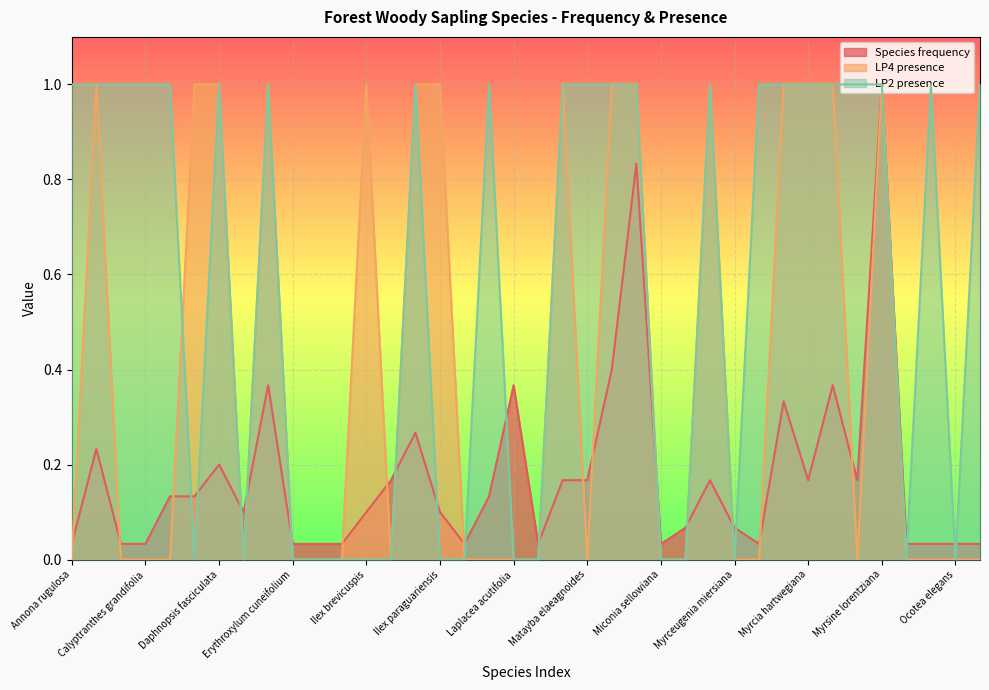

Which series ends up on top after the final intersection of Species frequency and LP2 presence?

LP2 presence